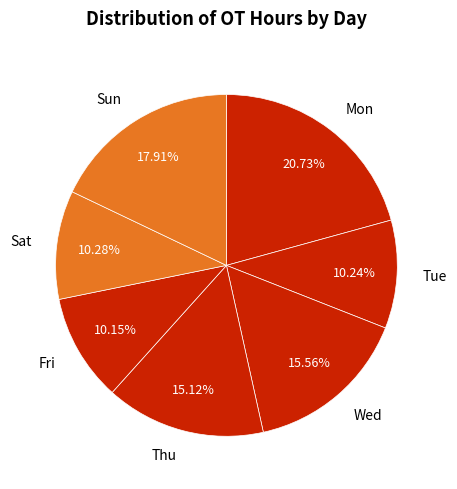

How many segments does this pie chart have?

7